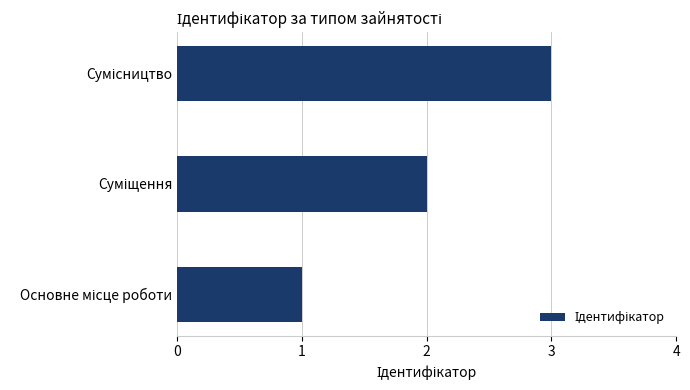

What is the sum of all values?

6